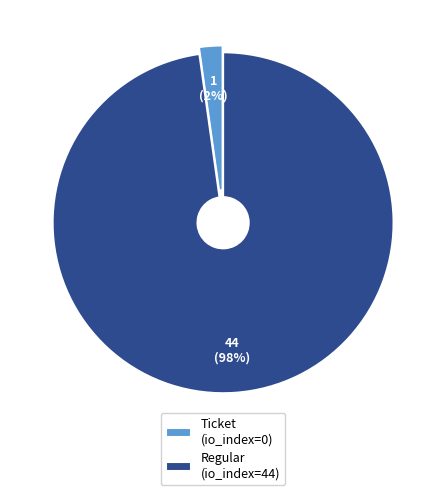

To the nearest percent, what is the difference between the Regular (io_index=44) and Ticket (io_index=0) slice percentages?

96%